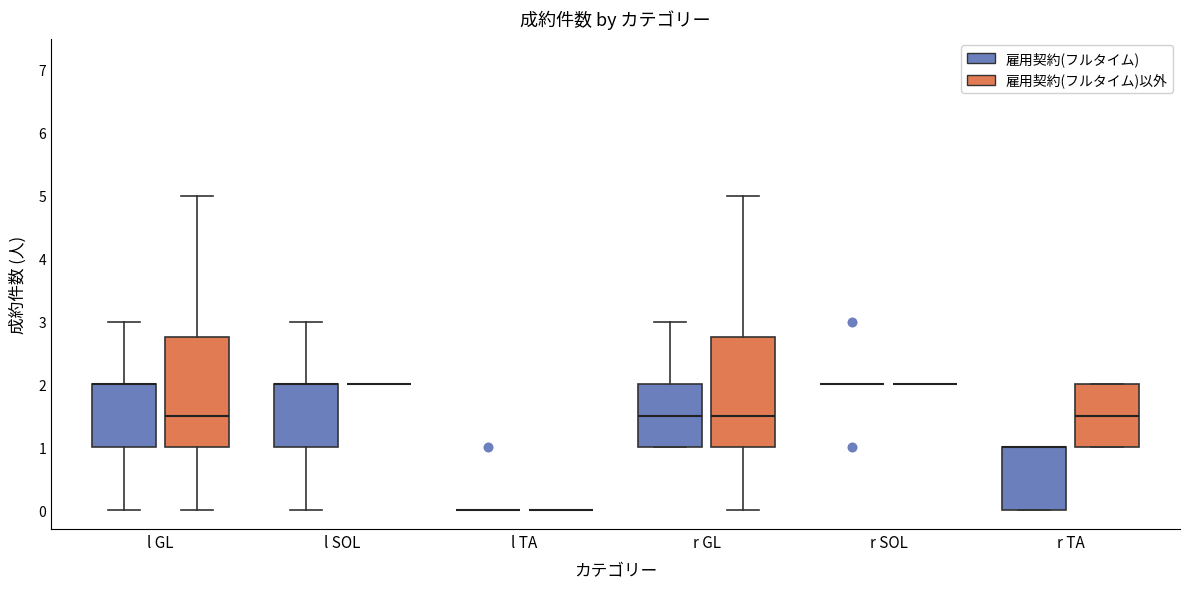

Reading left to right, transcribe this box plot: for each box, give where its median line is, the range the box spans, and where its two whiskers end, as read against the y-axis. The values are not printed on the chart, so give them approximately, as read against the axis.

l GL (雇用契約(フルタイム)): median 2.0 (drawn on the box's upper edge), box 1.0 to 2.0, whiskers 0.0 to 3.0
l GL (雇用契約(フルタイム)以外): median 1.5, box 1.0 to 2.8, whiskers 0.0 to 5.0
l SOL (雇用契約(フルタイム)): median 2.0 (drawn on the box's upper edge), box 1.0 to 2.0, whiskers 0.0 to 3.0
l SOL (雇用契約(フルタイム)以外): box collapsed to a line at 2.0, whiskers 2.0 to 2.0
l TA (雇用契約(フルタイム)): box collapsed to a line at 0.0, whiskers 0.0 to 0.0
l TA (雇用契約(フルタイム)以外): box collapsed to a line at 0.0, whiskers 0.0 to 0.0
r GL (雇用契約(フルタイム)): median 1.5, box 1.0 to 2.0, whiskers 1.0 to 3.0
r GL (雇用契約(フルタイム)以外): median 1.5, box 1.0 to 2.8, whiskers 0.0 to 5.0
r SOL (雇用契約(フルタイム)): box collapsed to a line at 2.0, whiskers 2.0 to 2.0
r SOL (雇用契約(フルタイム)以外): box collapsed to a line at 2.0, whiskers 2.0 to 2.0
r TA (雇用契約(フルタイム)): median 1.0 (drawn on the box's upper edge), box 0.0 to 1.0, whiskers 0.0 to 1.0
r TA (雇用契約(フルタイム)以外): median 1.5, box 1.0 to 2.0, whiskers 1.0 to 2.0